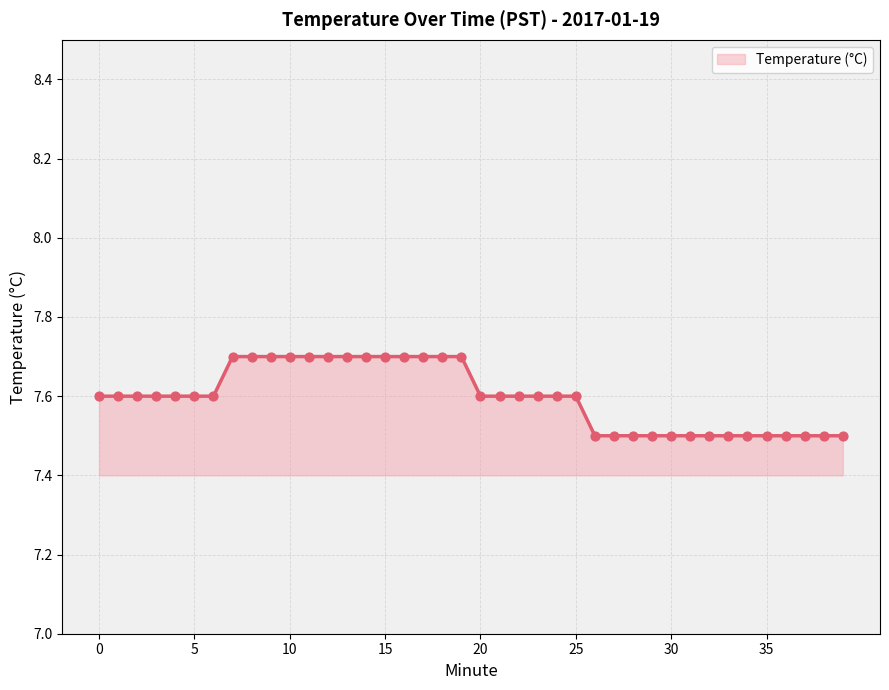

What is the minimum value shown in the chart?

7.5